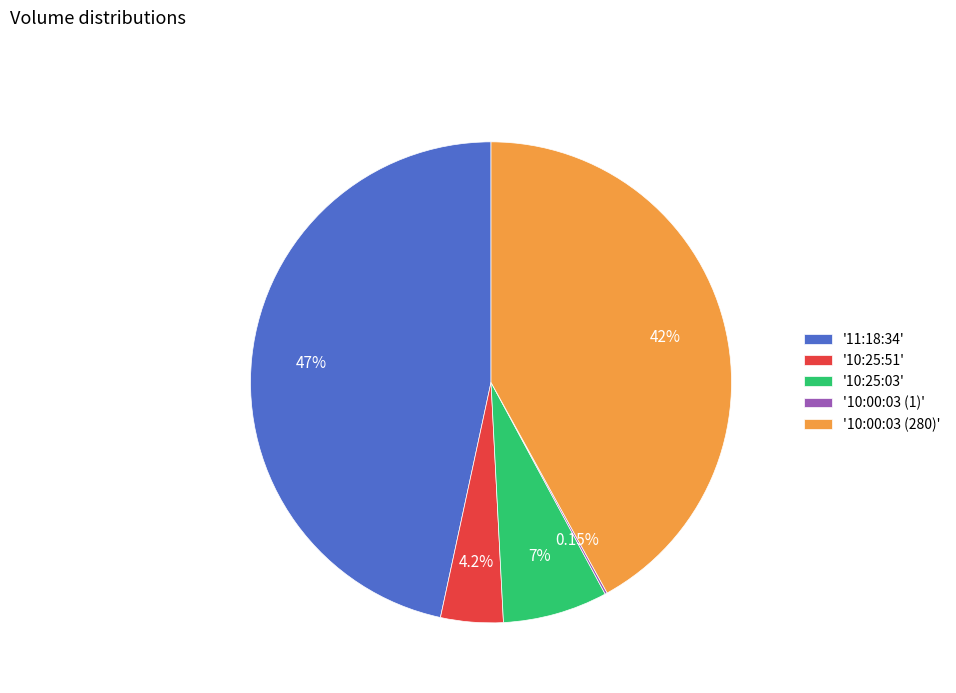

What is the ratio of the value at '10:25:51' to the value at '10:25:03'?

0.6